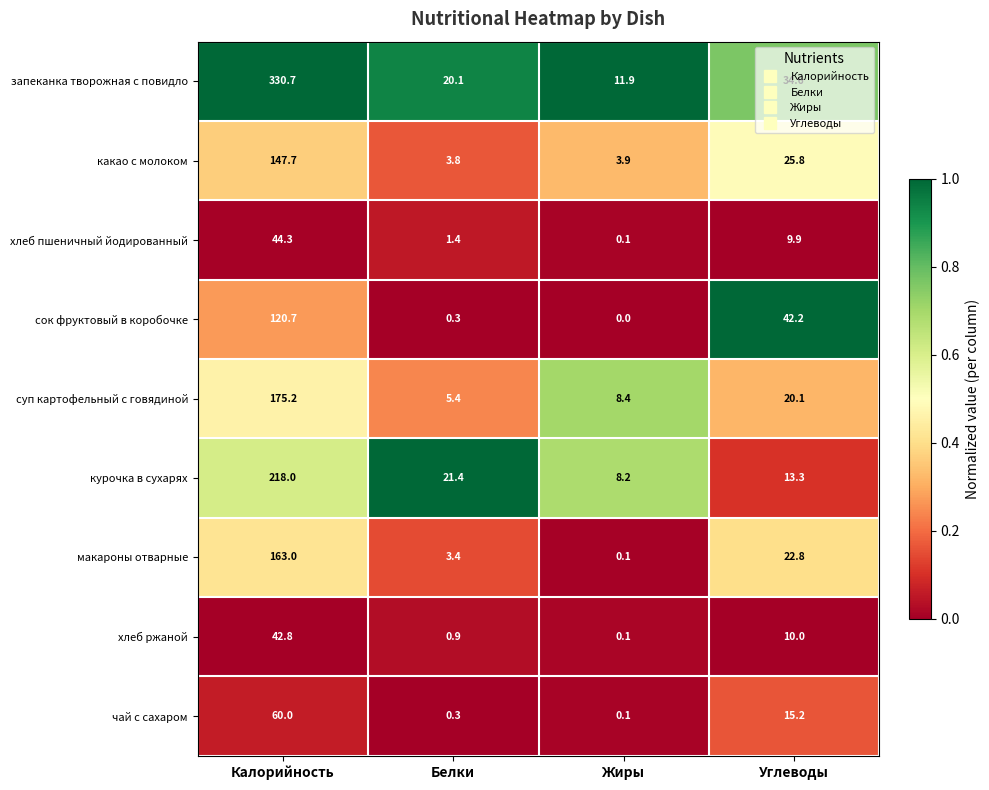

At how many categories does at least one series exceed 0?

4